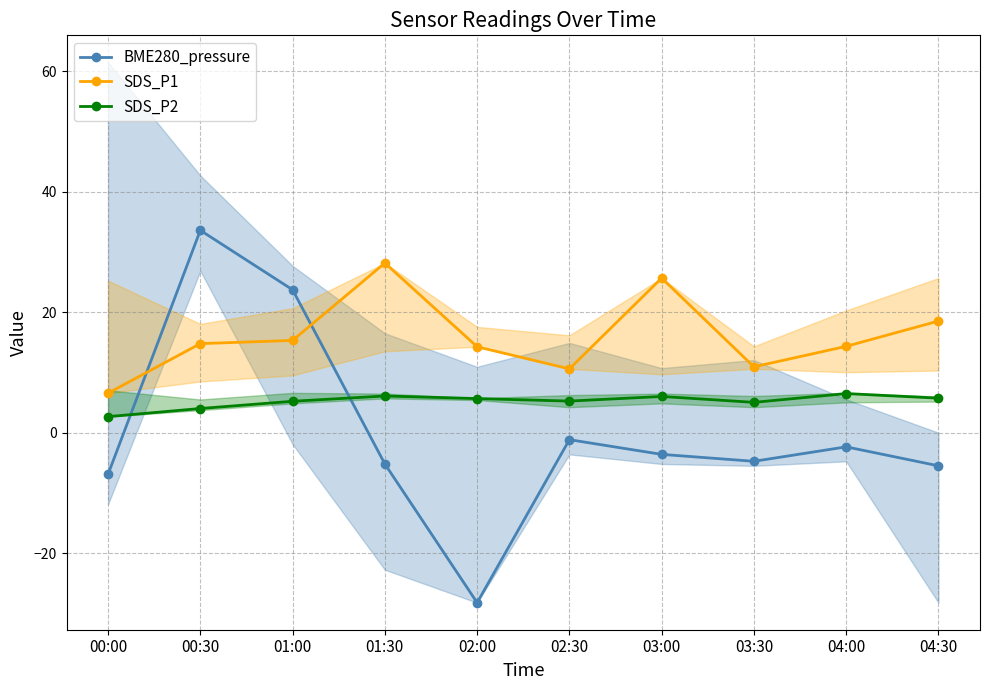

List the series in order of their overall mean, lowest first.

BME280_pressure, SDS_P2, SDS_P1